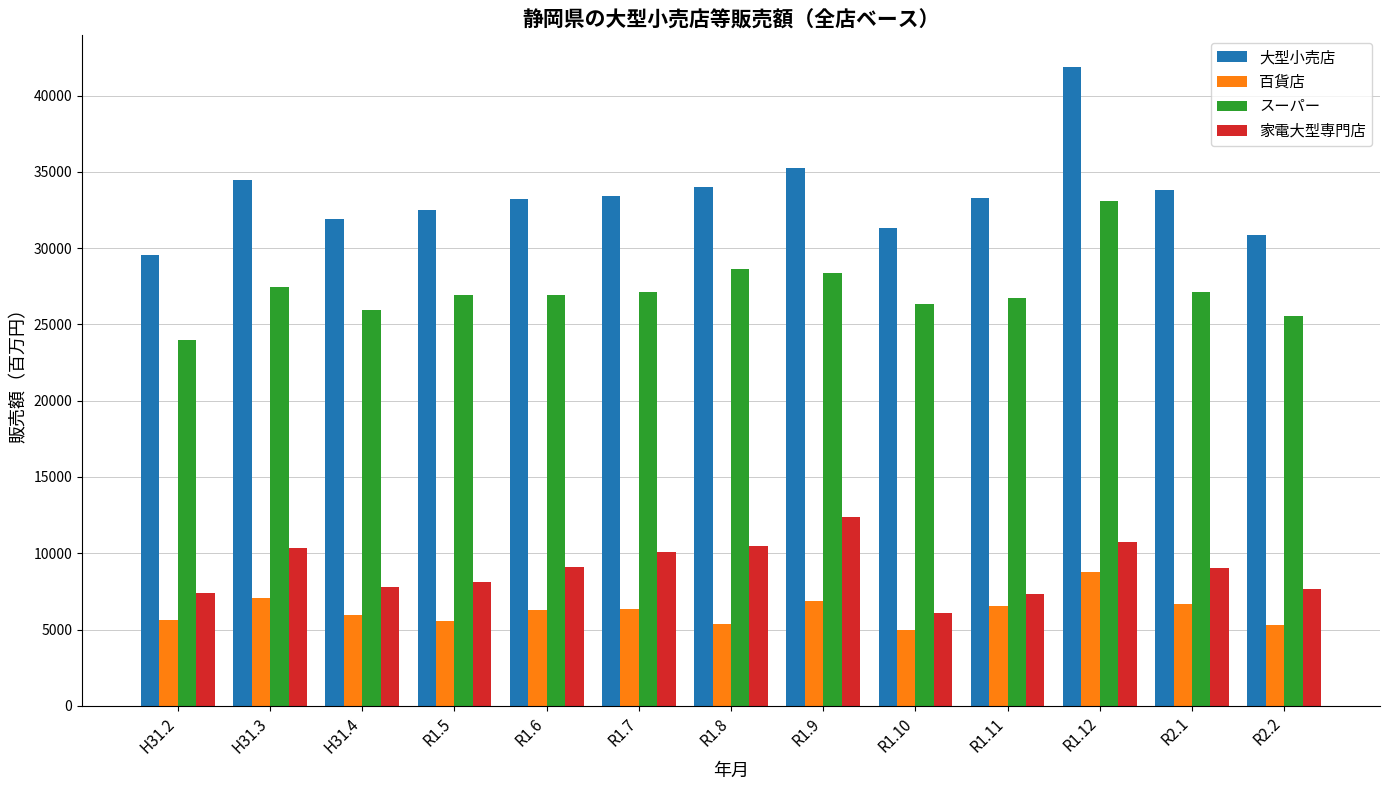

Which series changed the most between H31.3 and R1.11?

家電大型専門店